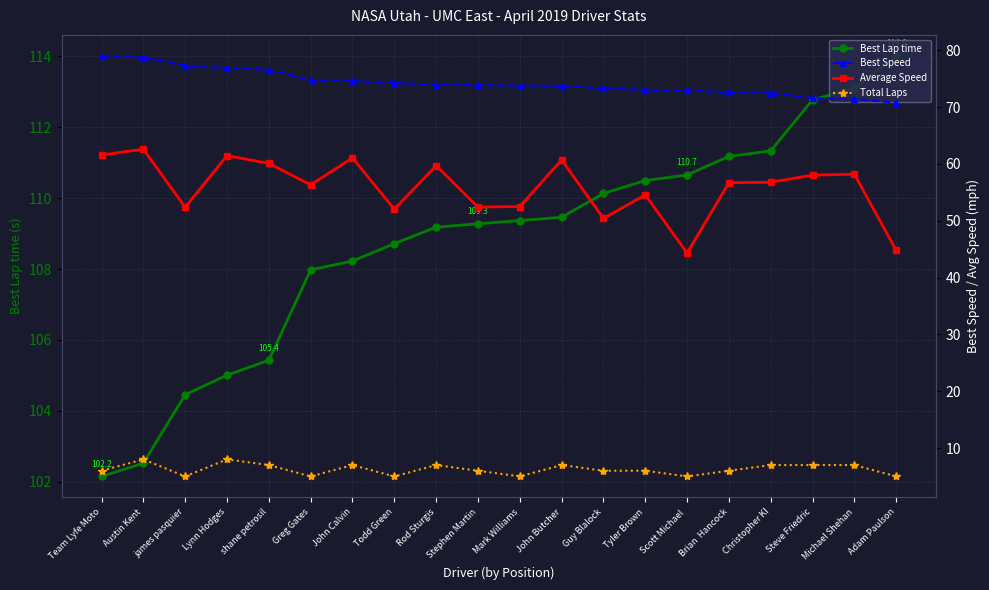

What is the sum of the Average Speed values at Steve Friedric and Greg Gates?

114.3